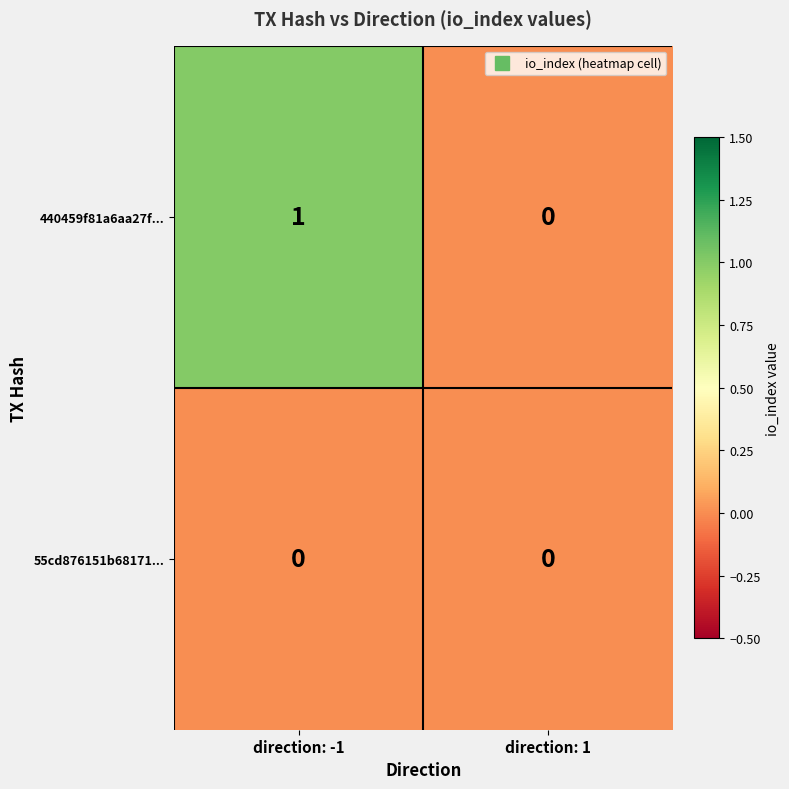

At which category is the sum across all series the highest?

direction: -1